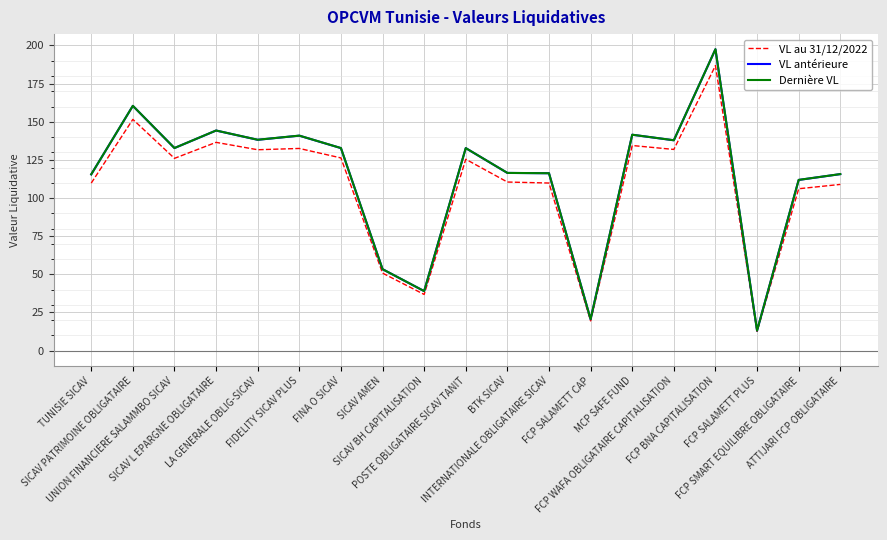

How many values in the VL au 31/12/2022 series are below 125?

9